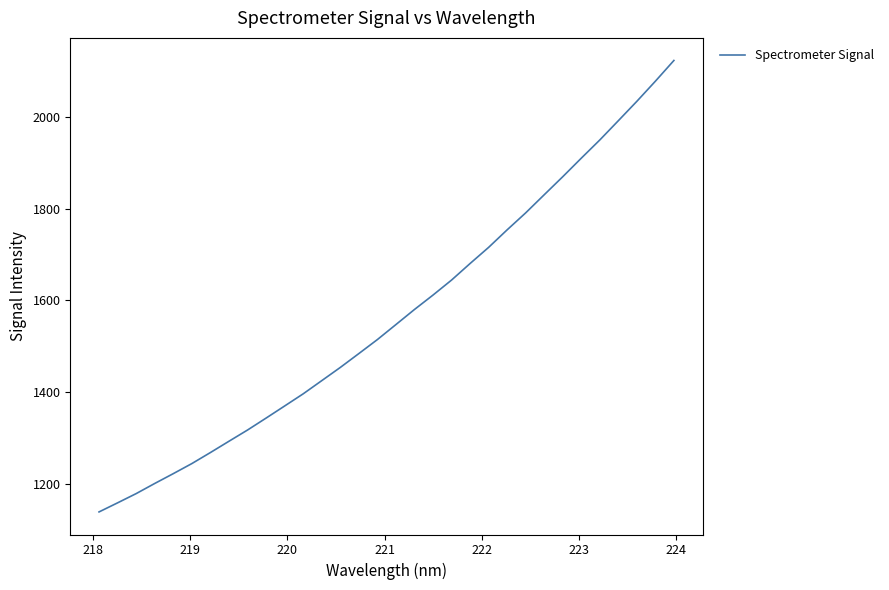

True or false: there are more than 0 points higher than both neighbors.

False